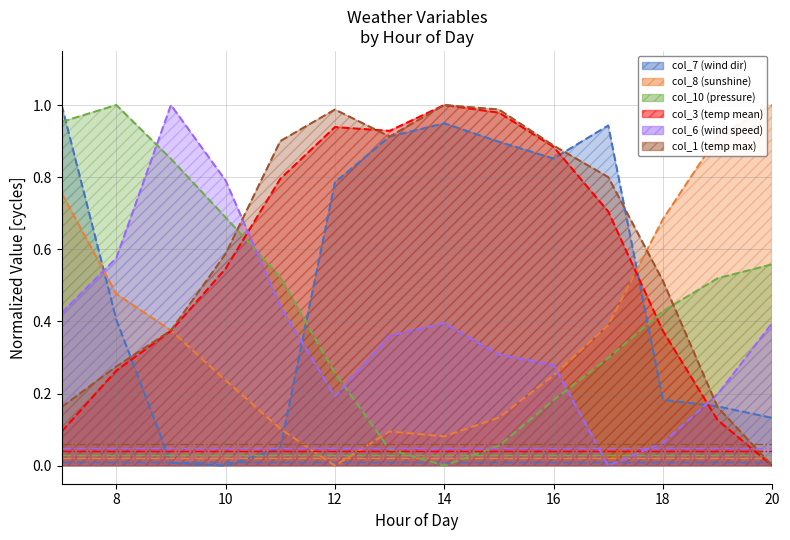

At which label does col_8 reach its minimum?

12